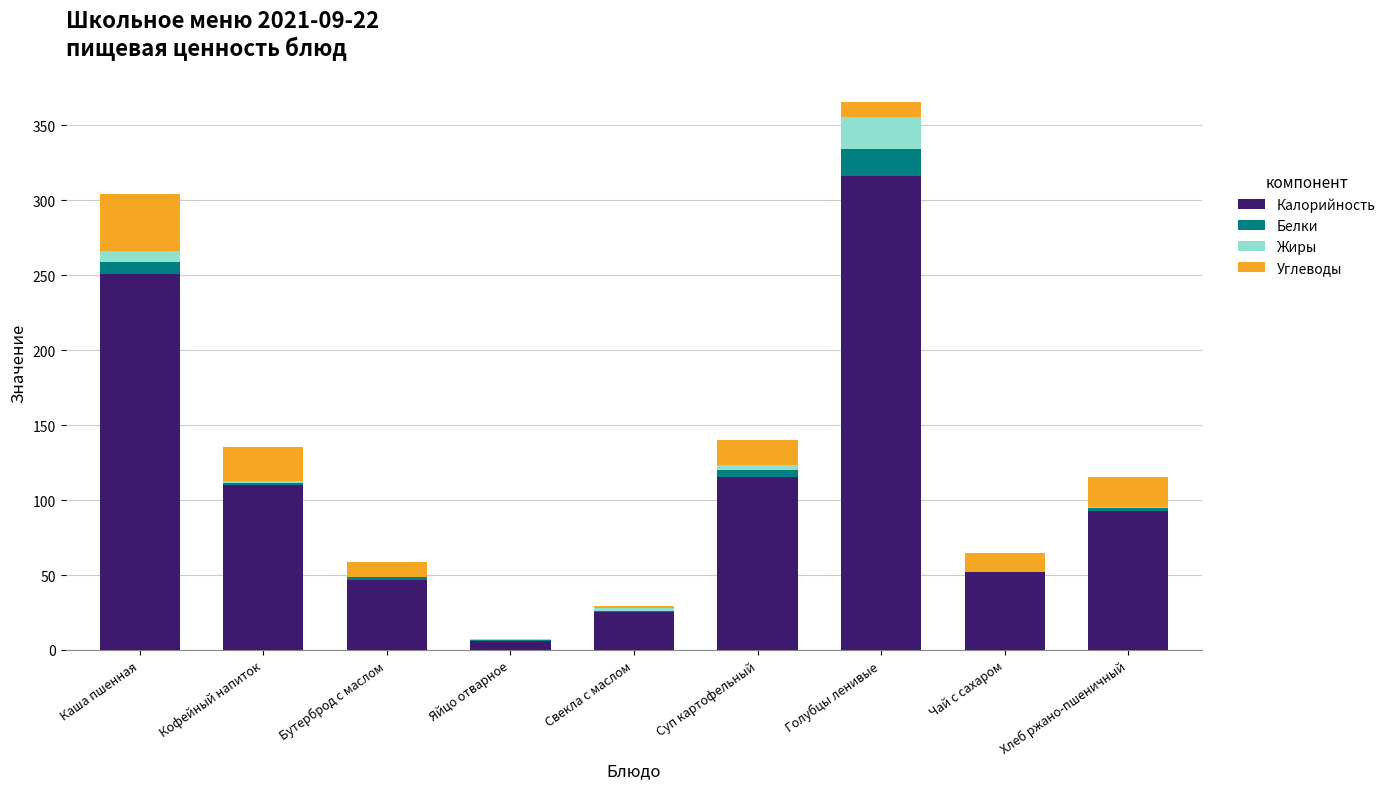

The Калорийность series shows 115.4 at Суп картофельный. True or false?

True